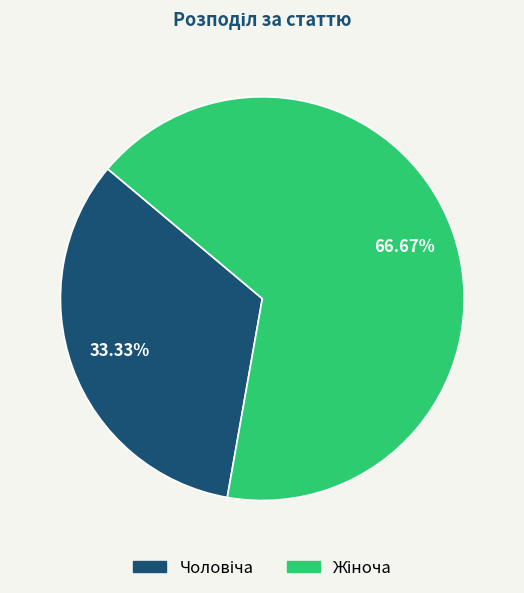

Is there any slice that represents more than half of the pie?

Yes